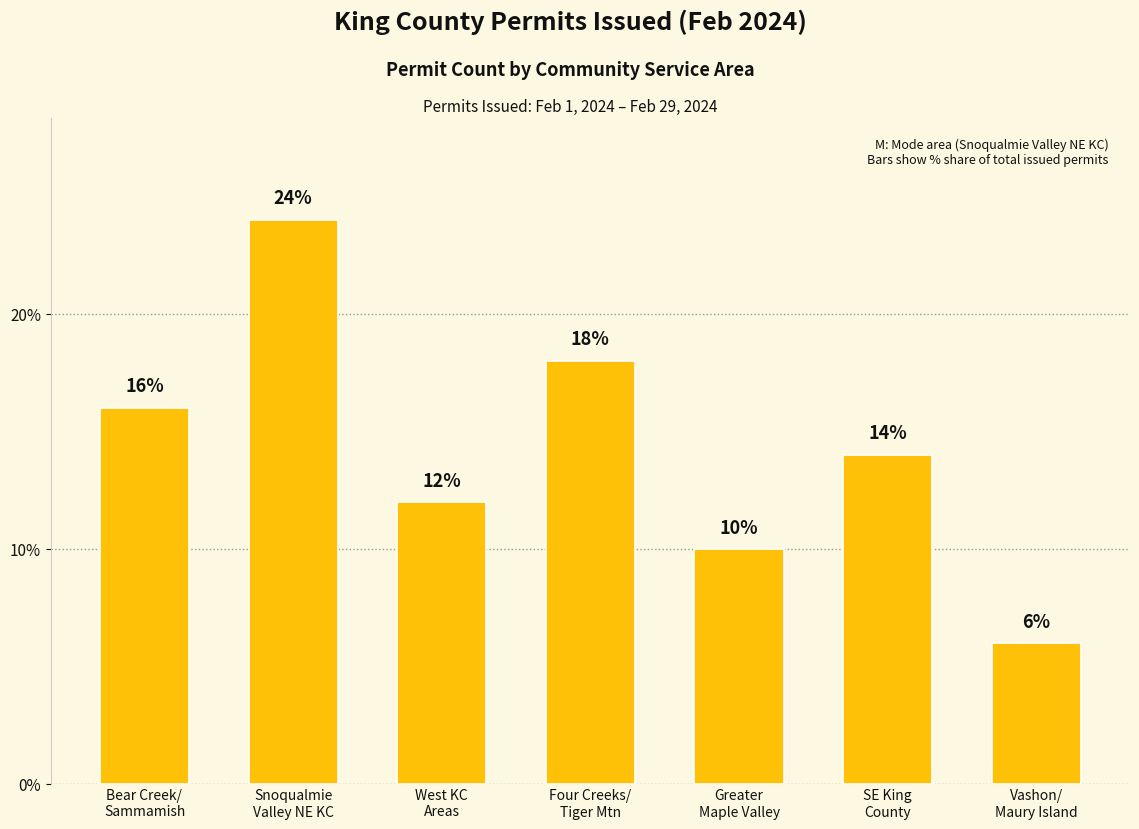

Is it true that the value at Vashon/
Maury Island is 8.7?

False